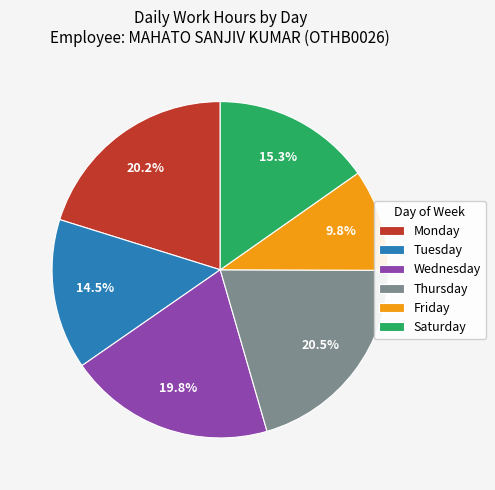

Is Wednesday the majority of the pie?

No